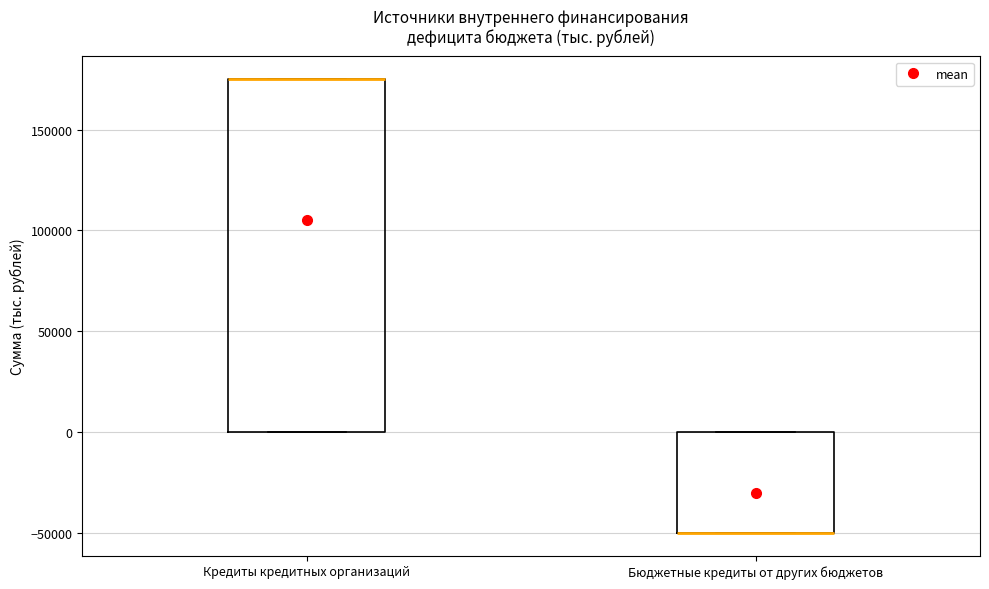

Reading left to right, read every box against the y-axis: the position of its median line, the range the box covers, and the ends of its whiskers. The values are not printed on the chart, so give them approximately, as read against the axis.

Кредиты кредитных организаций: median 175000 (drawn on the box's upper edge), box 0 to 175000, whiskers 0 to 175000
Бюджетные кредиты от других бюджетов: median -50000 (drawn on the box's lower edge), box -50000 to 0, whiskers -50000 to 0